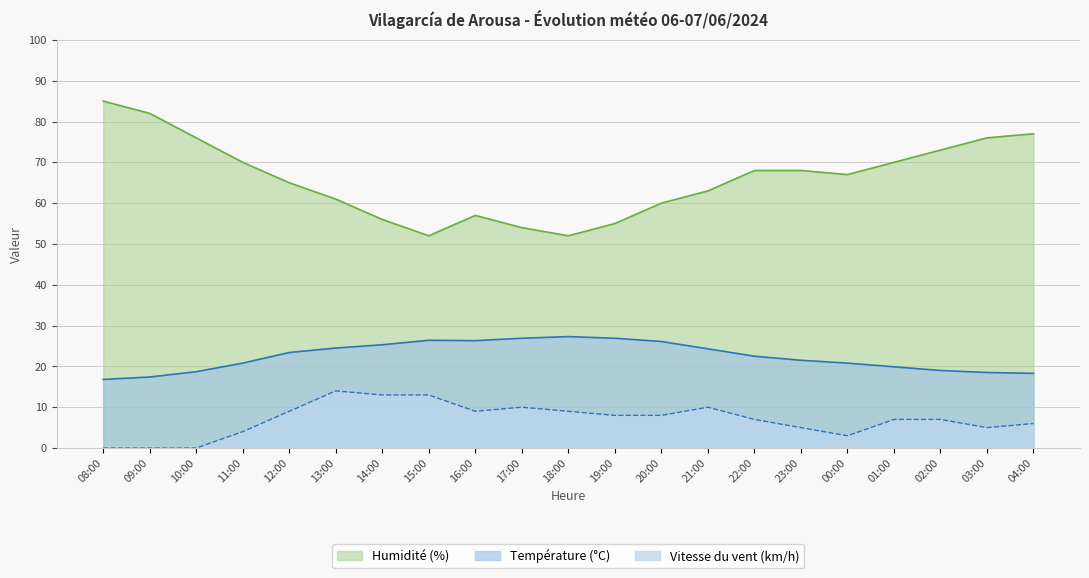

How many values in Vitesse du vent (km/h) are above zero?

18